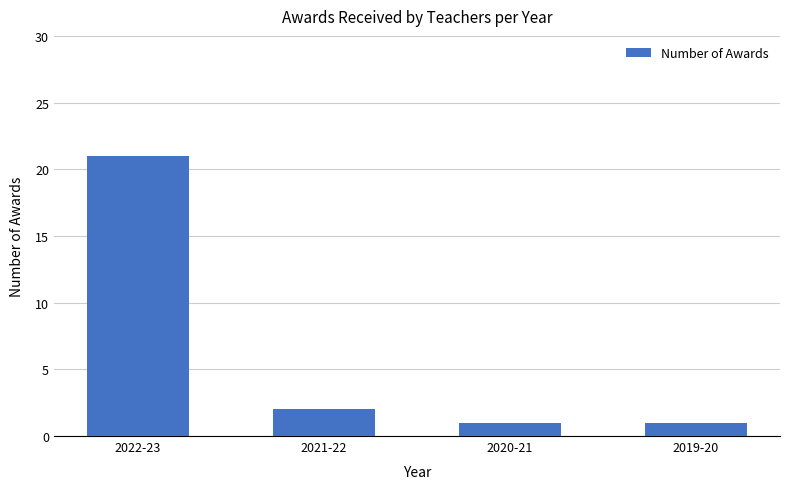

Reading left to right, extract all data points from this chart.

21	2	1	1